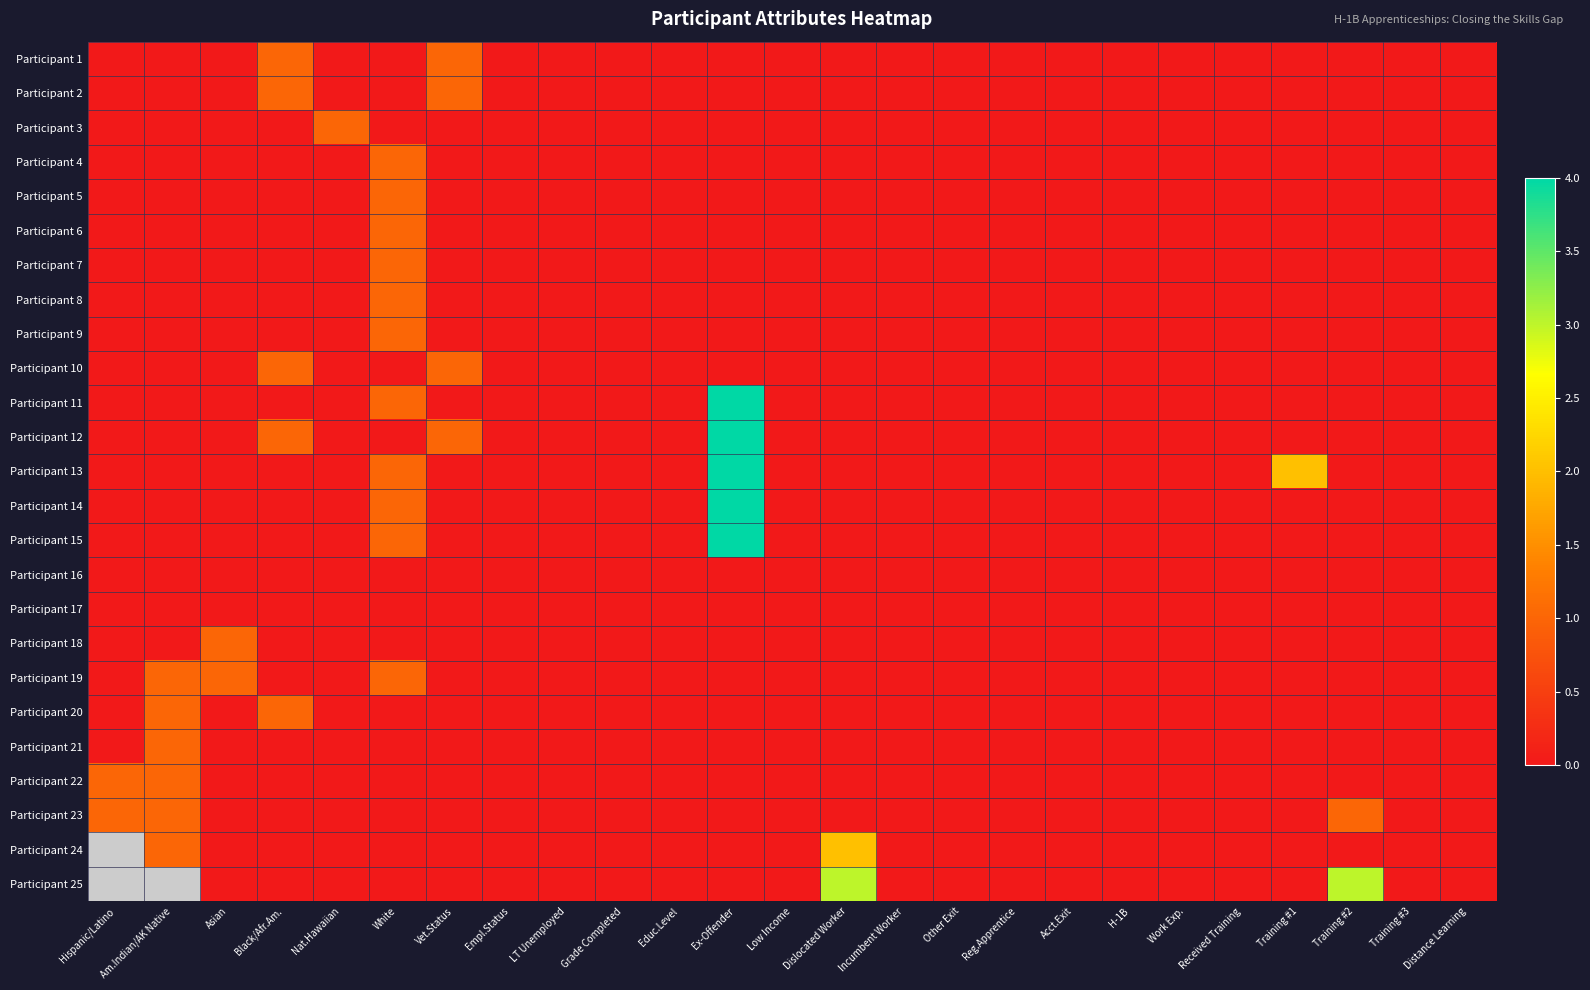

The value of Participant 10 at Empl.Status is 0.0. True or false?

True